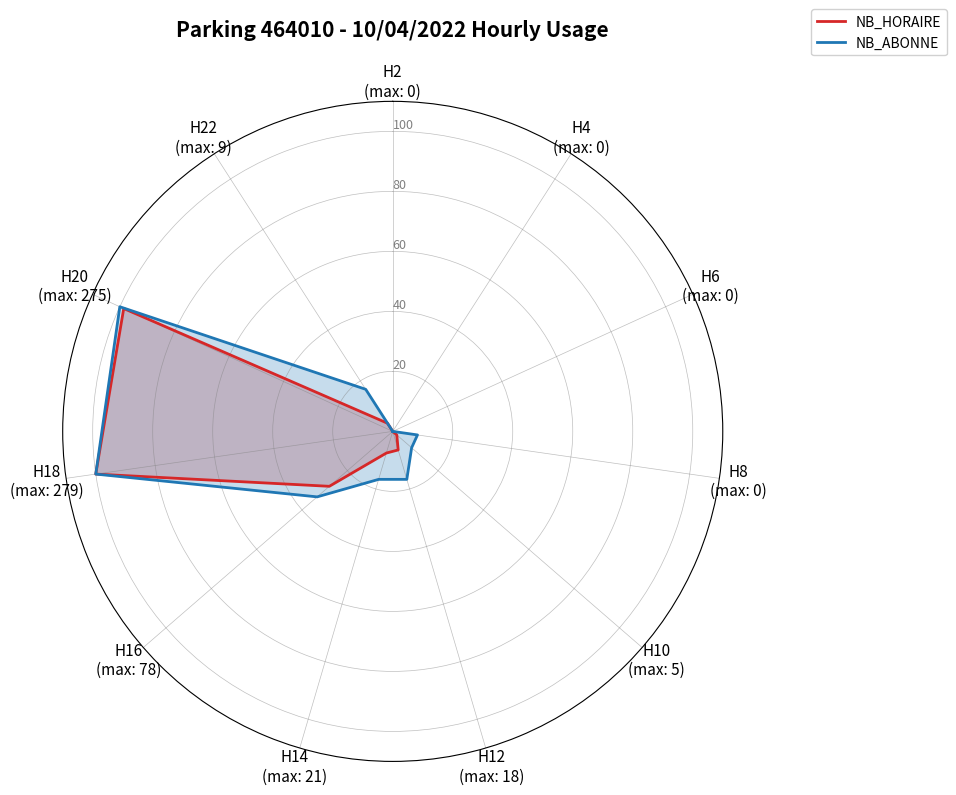

What is the maximum value for NB_ABONNE?

100.0